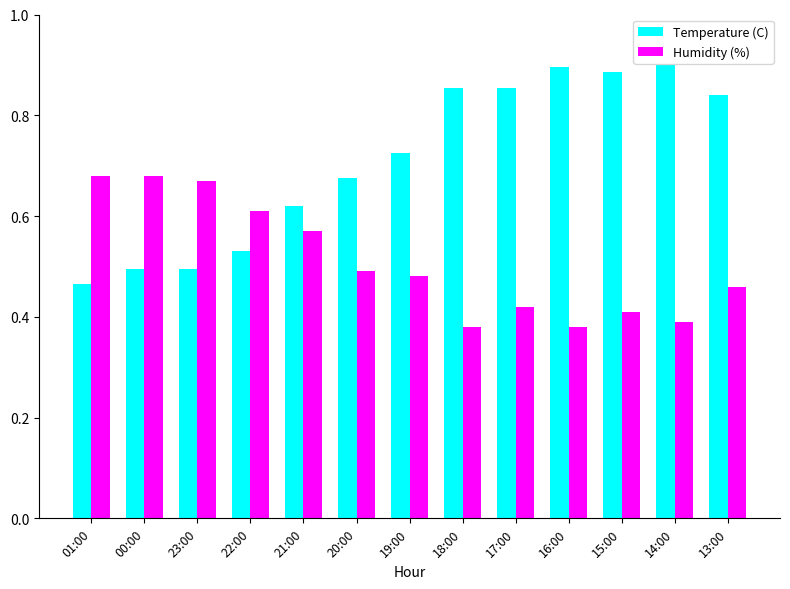

Which series changed the most between 00:00 and 18:00?

Temperature (C)